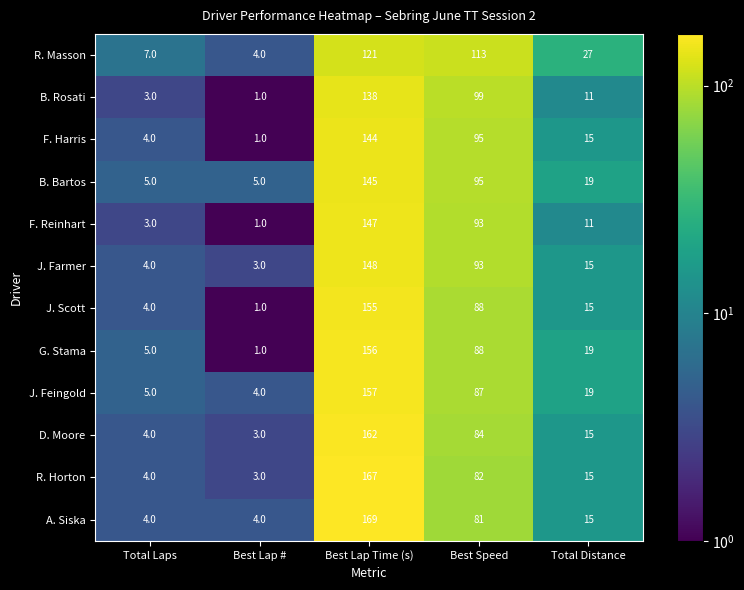

List the series in order of their peak value, highest first.

A. Siska, R. Horton, D. Moore, J. Feingold, G. Stama, J. Scott, J. Farmer, F. Reinhart, B. Bartos, F. Harris, B. Rosati, R. Masson